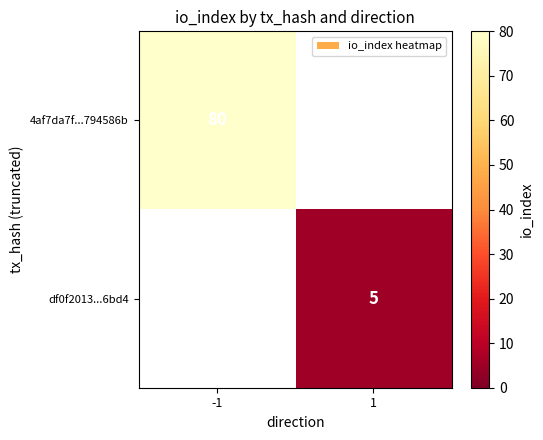

The value of 4af7da7f...794586b at -1 is 116. True or false?

False